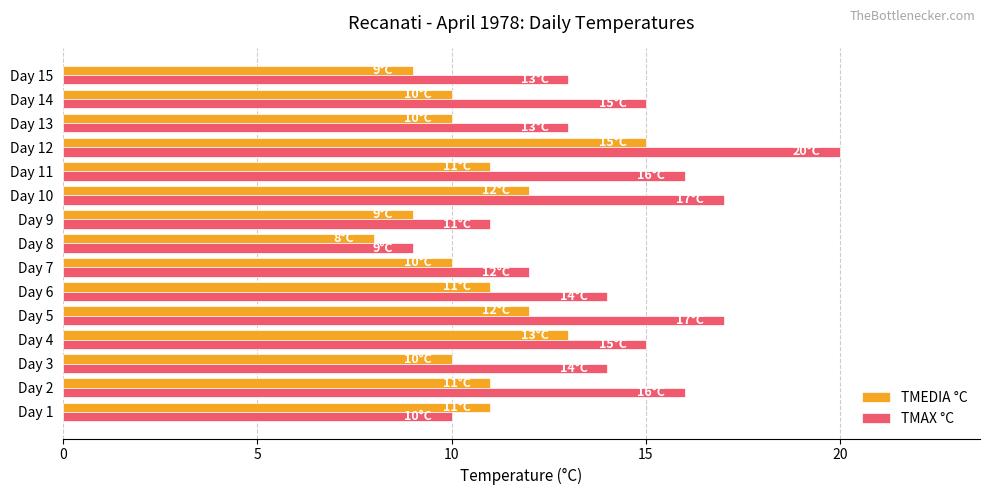

At which category is the sum across all series the highest?

Day 12